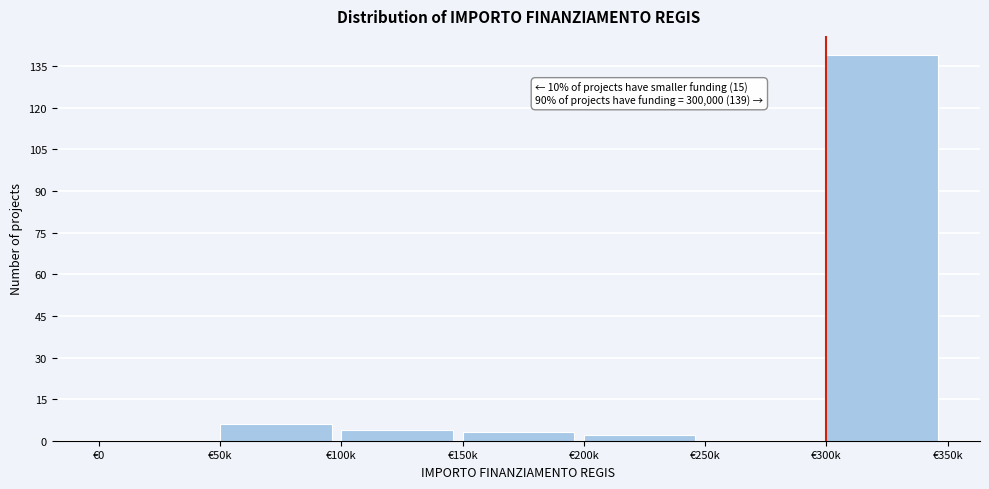

Reading right to left, list all the values displayed in this chart.

€300k=139	€250k=0	€200k=2	€150k=3	€100k=4	€50k=6	€0=0